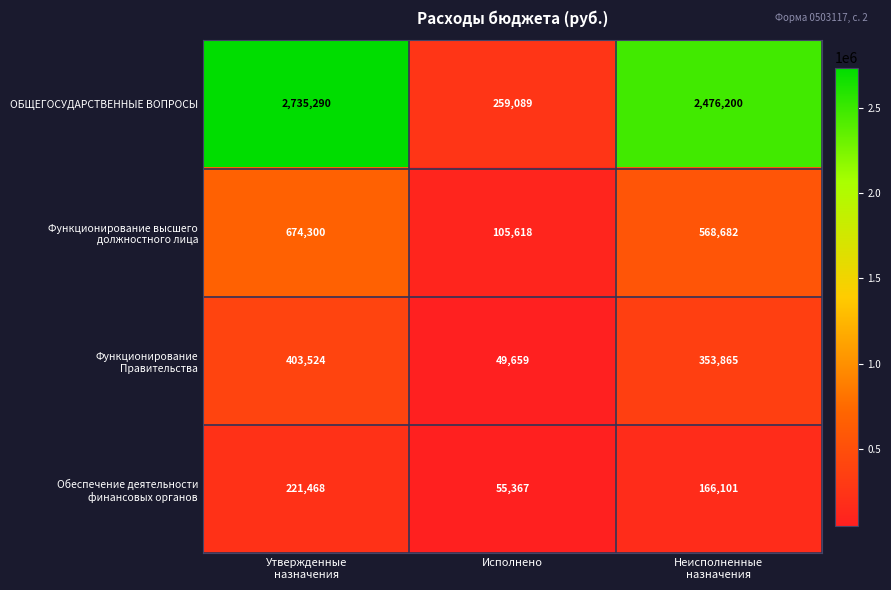

True or false: ОБЩЕГОСУДАРСТВЕННЫЕ ВОПРОСЫ has a value of 259089 at Исполнено.

True